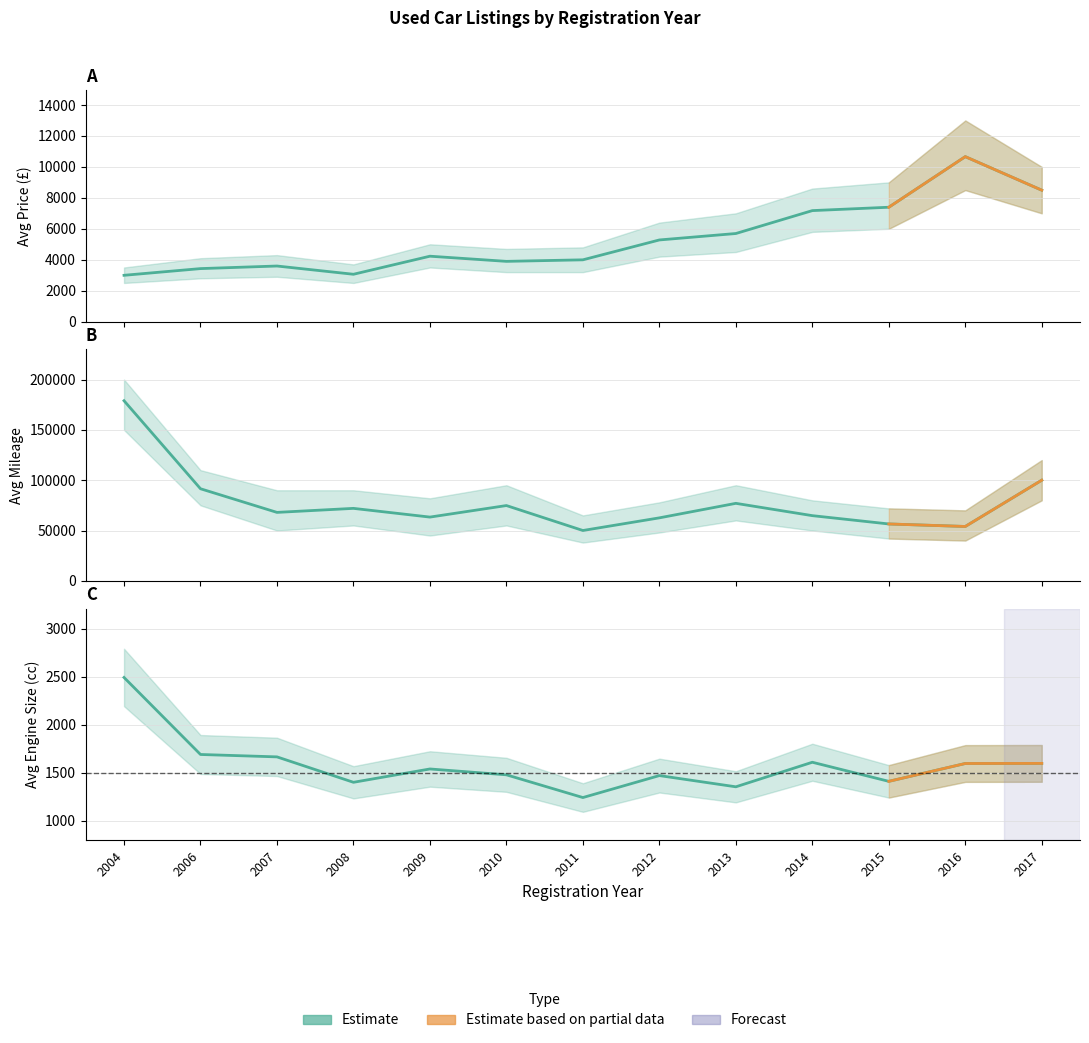

What is the total value across all series at 2007?

73261